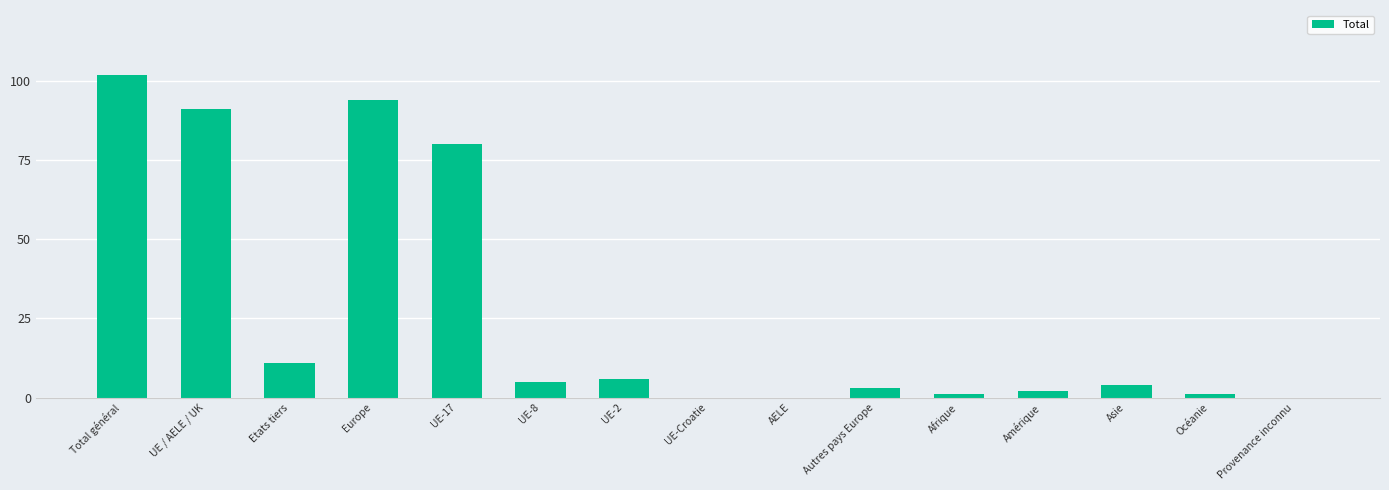

Reading left to right, what are all the values shown in this chart?

102	91	11	94	80	5	6	0	0	3	1	2	4	1	0